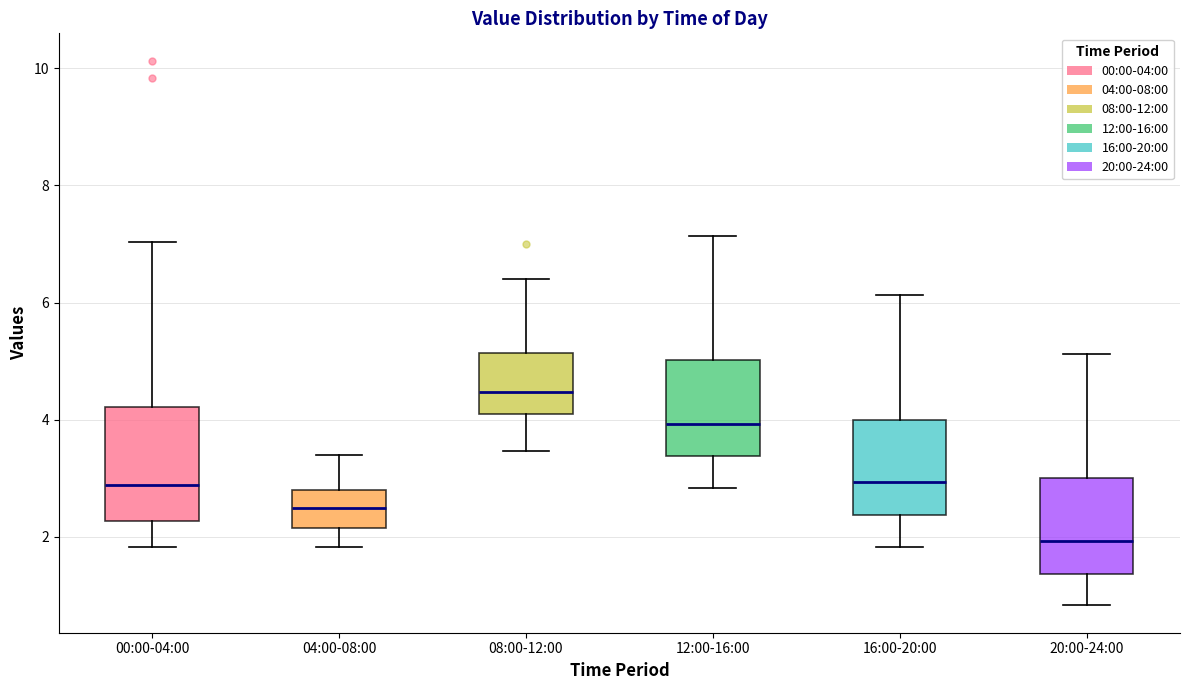

Which box's median line is the highest?

08:00-12:00